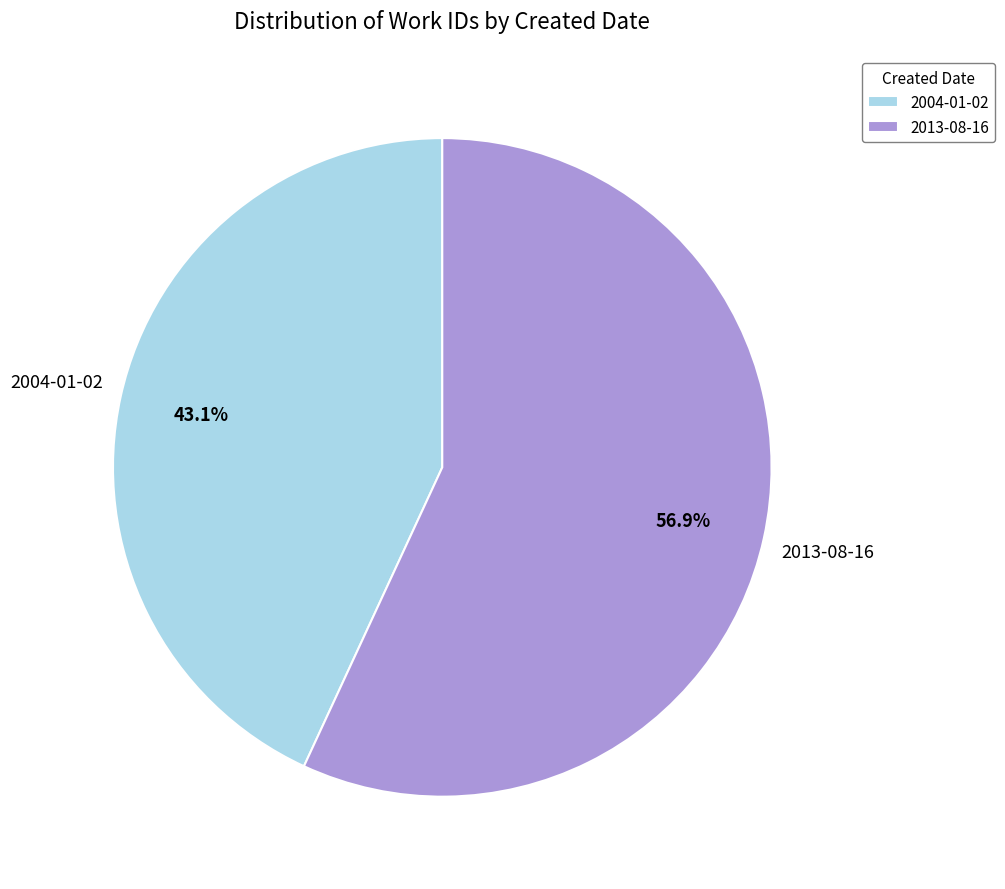

What percentage is the 2004-01-02 slice, to the nearest percent?

43%